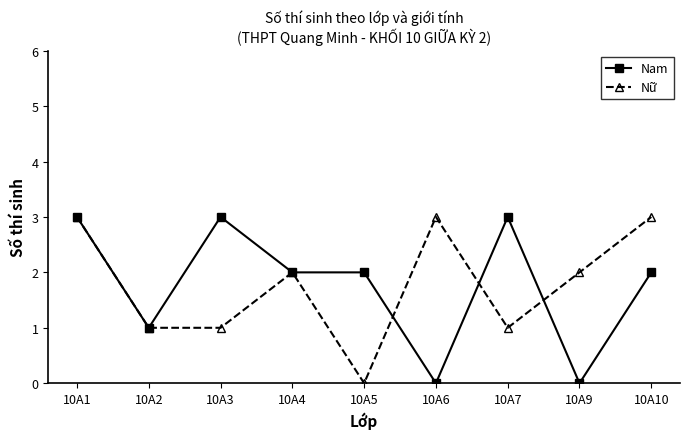

At which category is the sum across all series the highest?

10A1